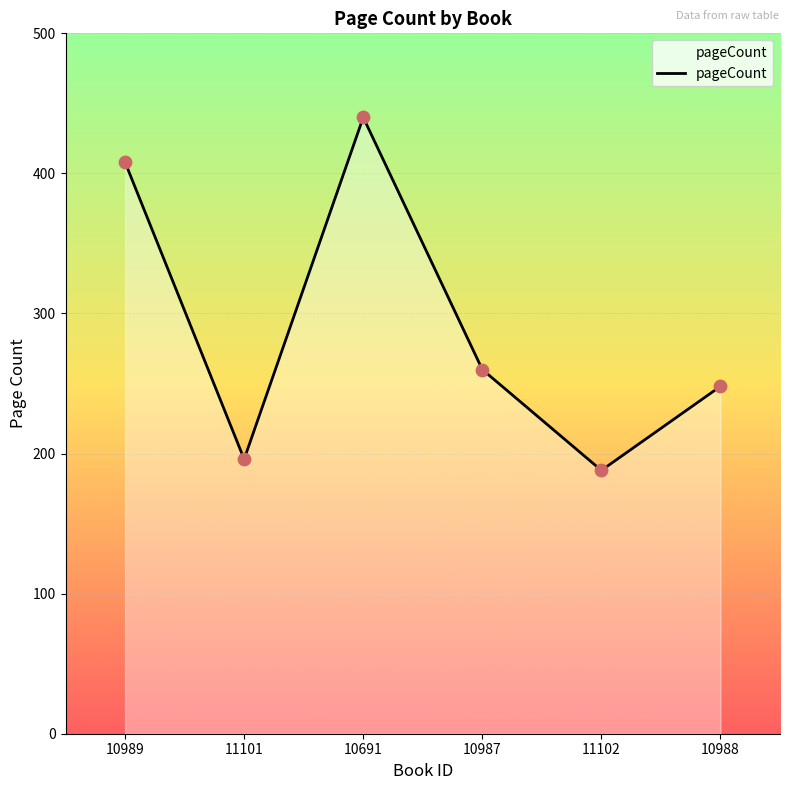

Which has a higher value, 11102 or 10987?

10987